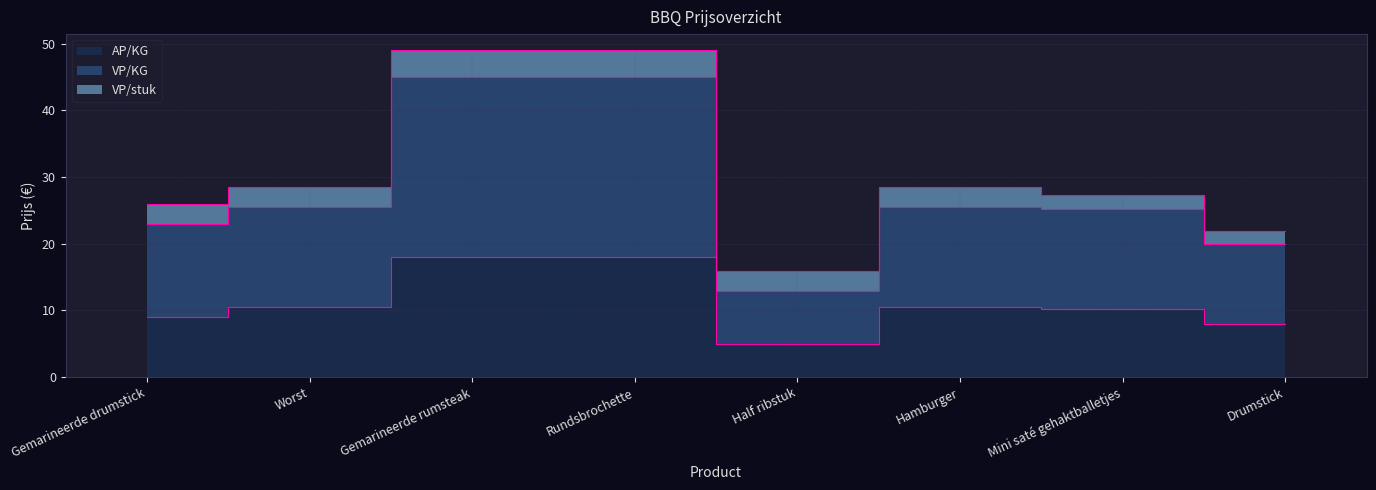

At which label is AP/KG closest to 11?

Worst